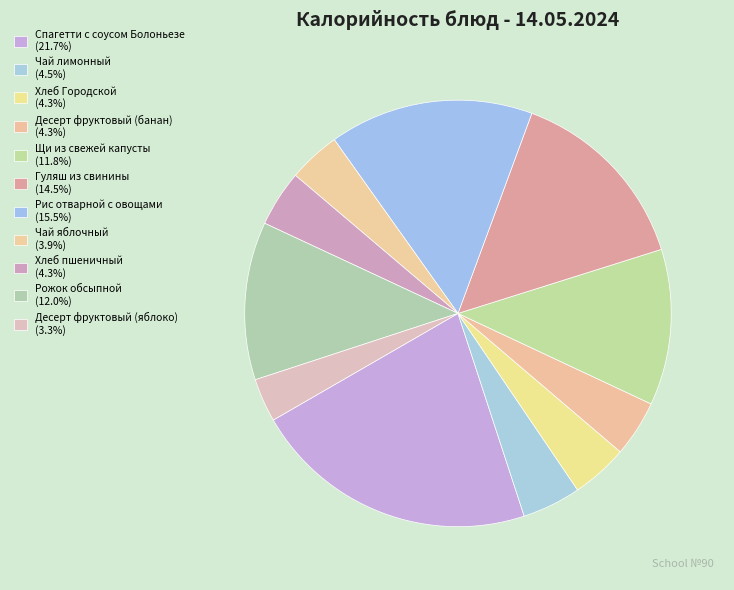

Is there any slice that represents more than half of the pie?

No